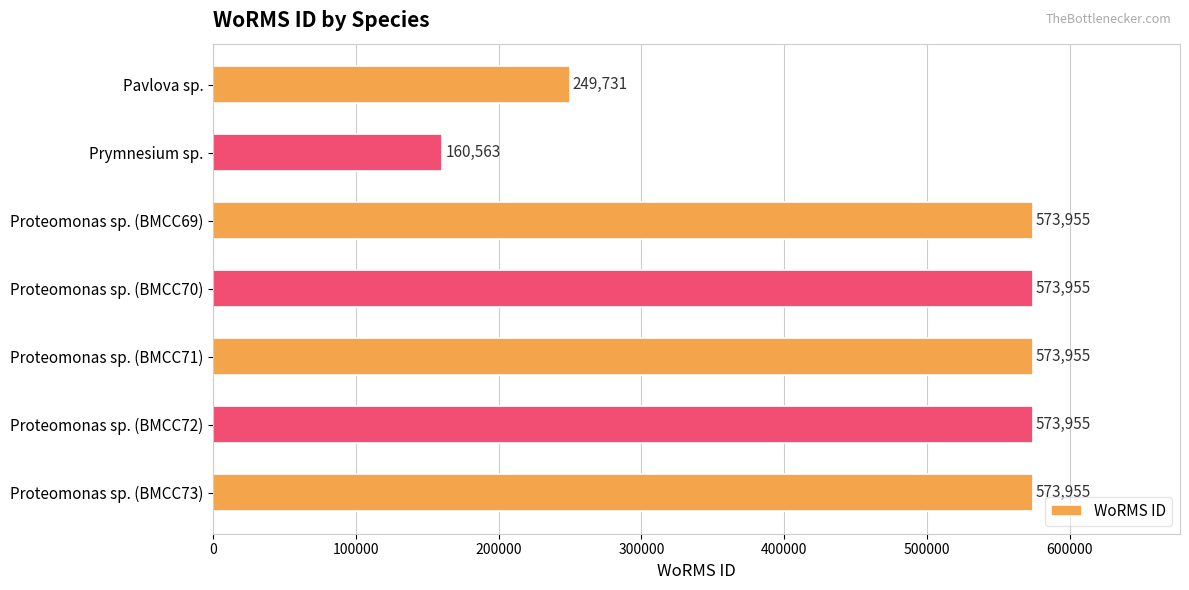

What is the minimum value shown in the chart?

160563